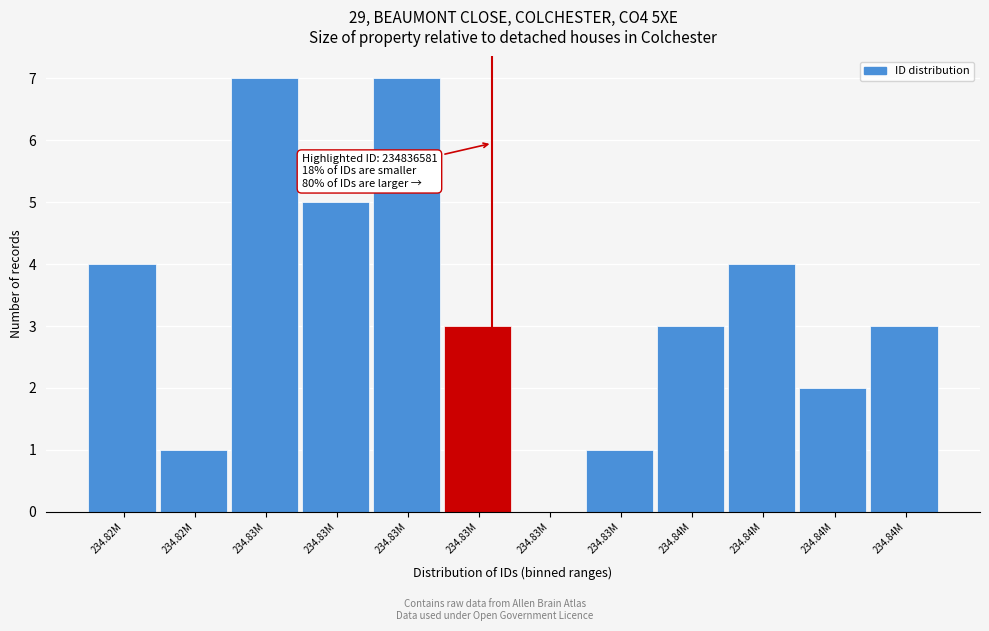

Are the bars horizontal?

No